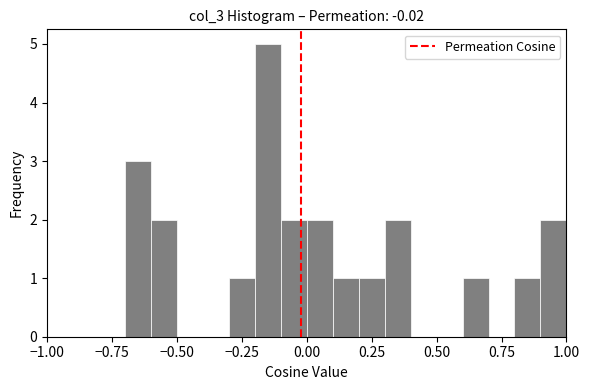

Read against the x-axis, roughly where is the centre of the tallest bar?

-0.15